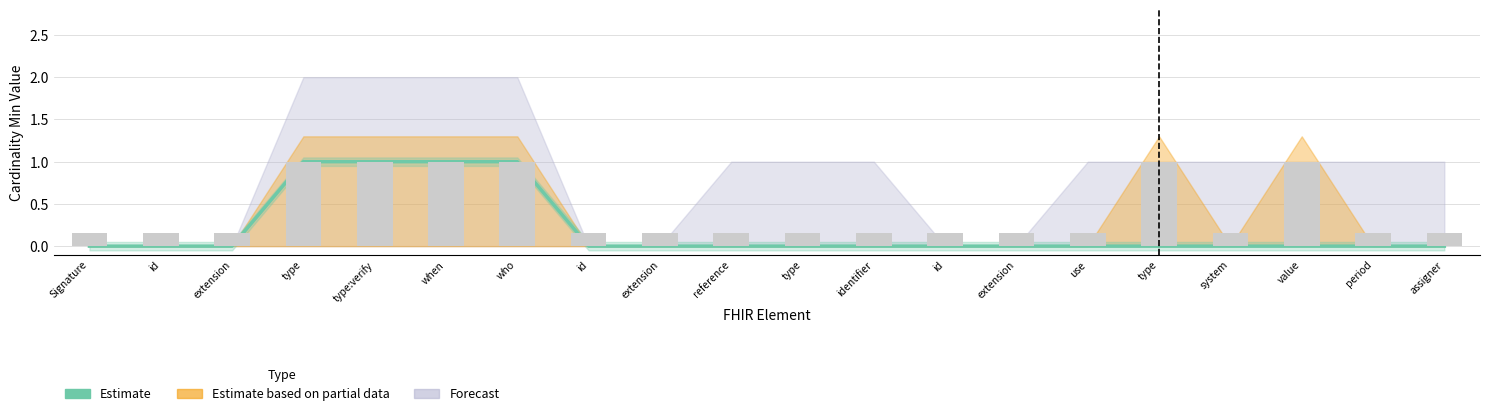

What is the value of the 16th bar from the left?

1